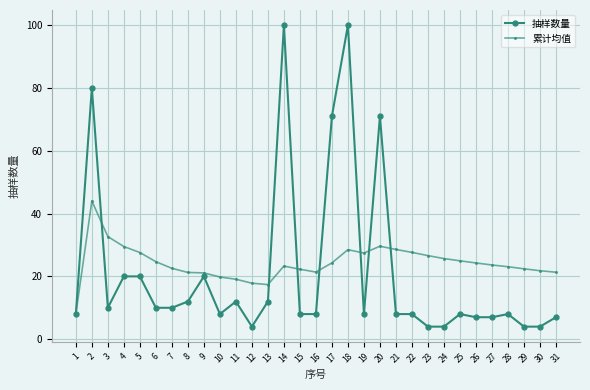

Which series changed the most between 9 and 23?

抽样数量